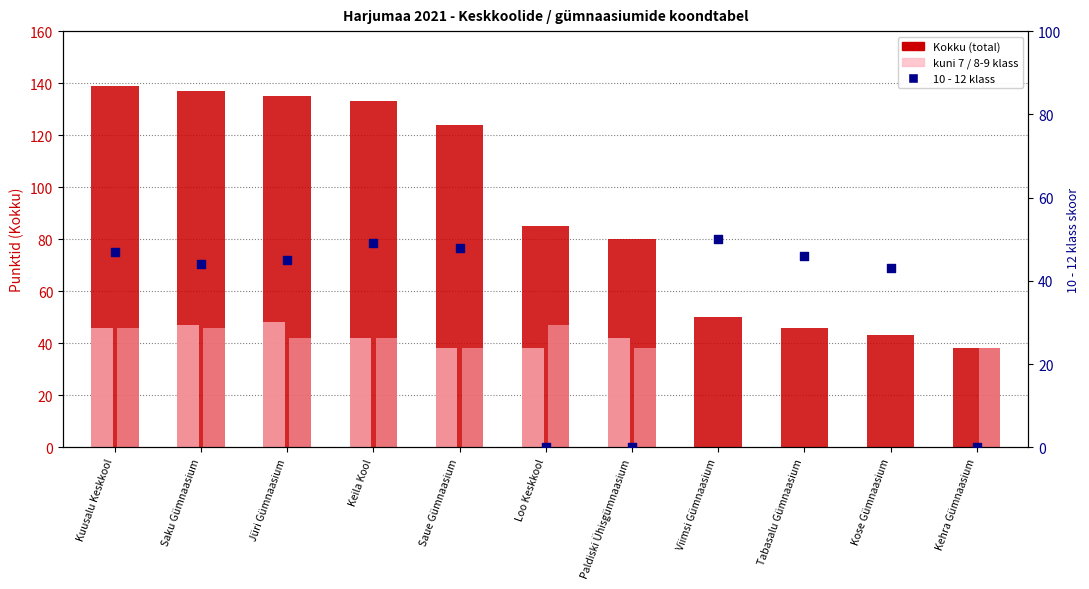

Which series has the largest total across all categories?

Kokku (total)